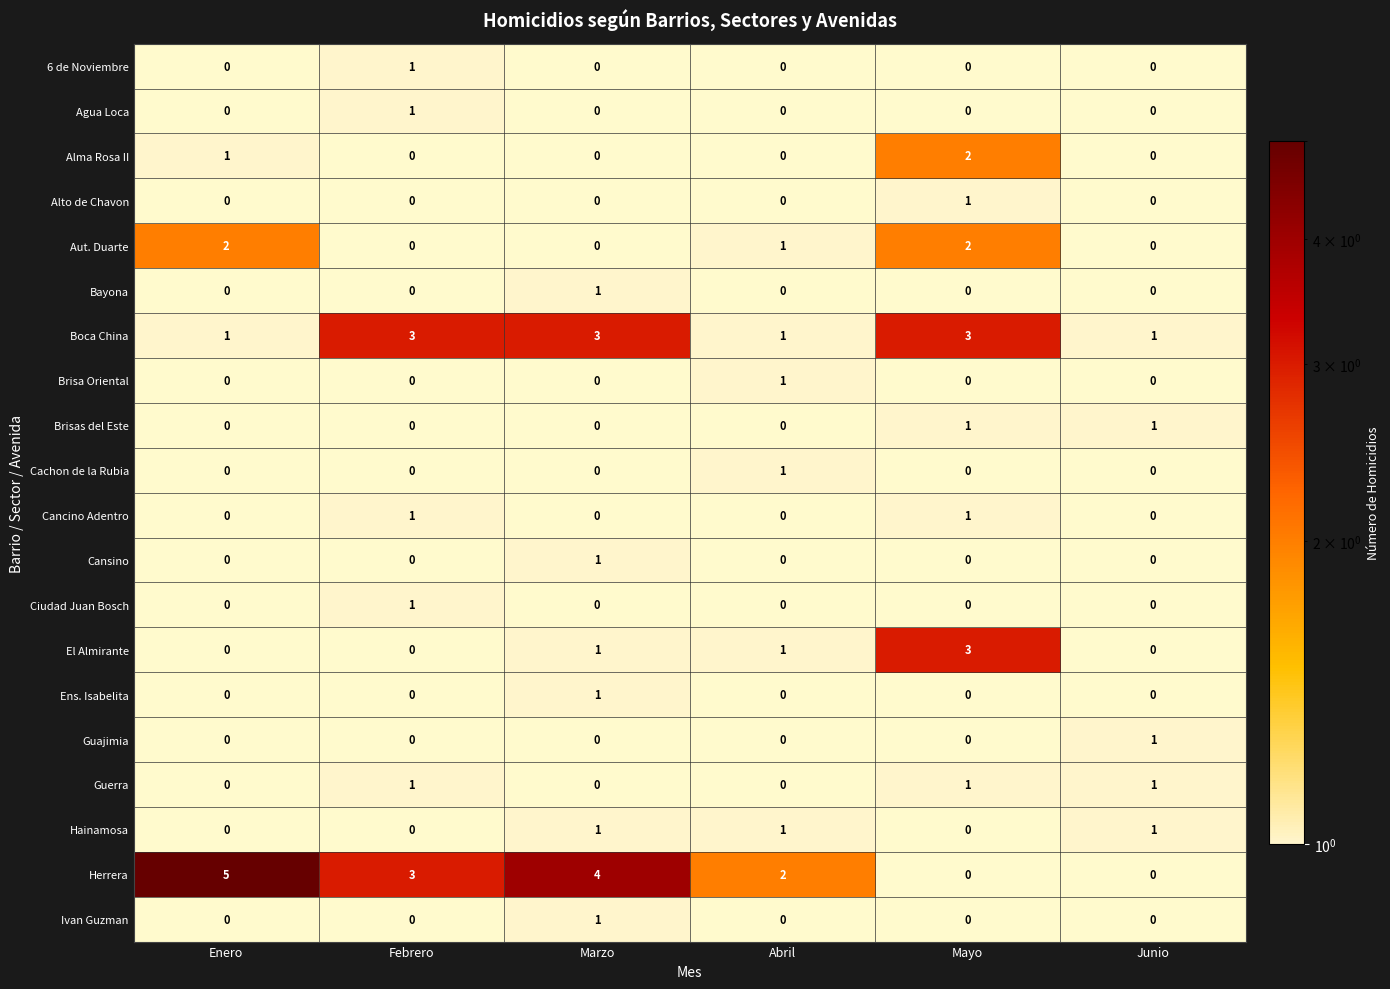

Which label corresponds to the smallest value in the chart?

Febrero